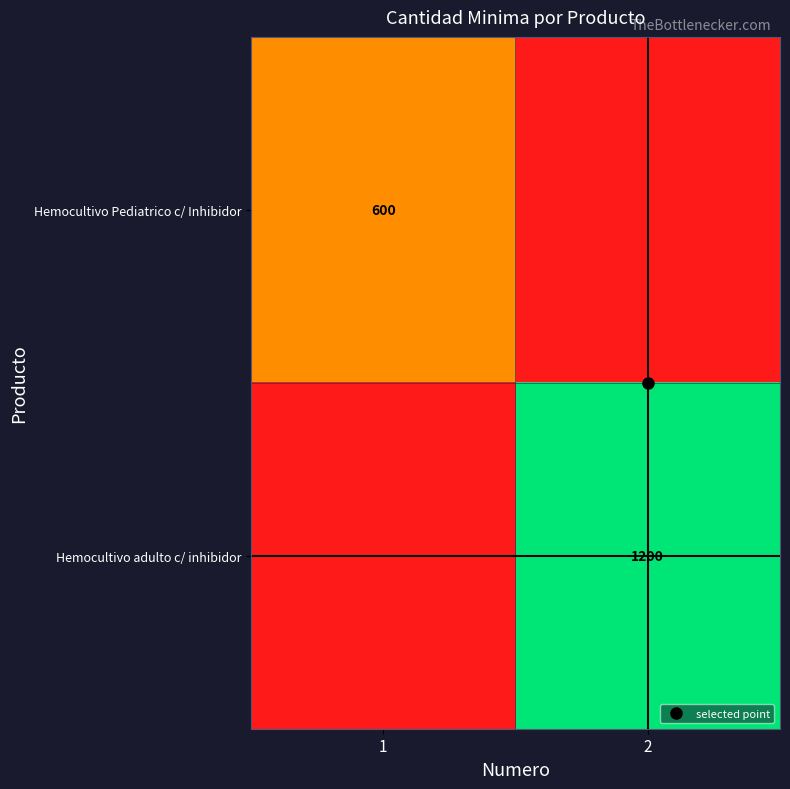

At which category does the chart reach its peak across all series?

2